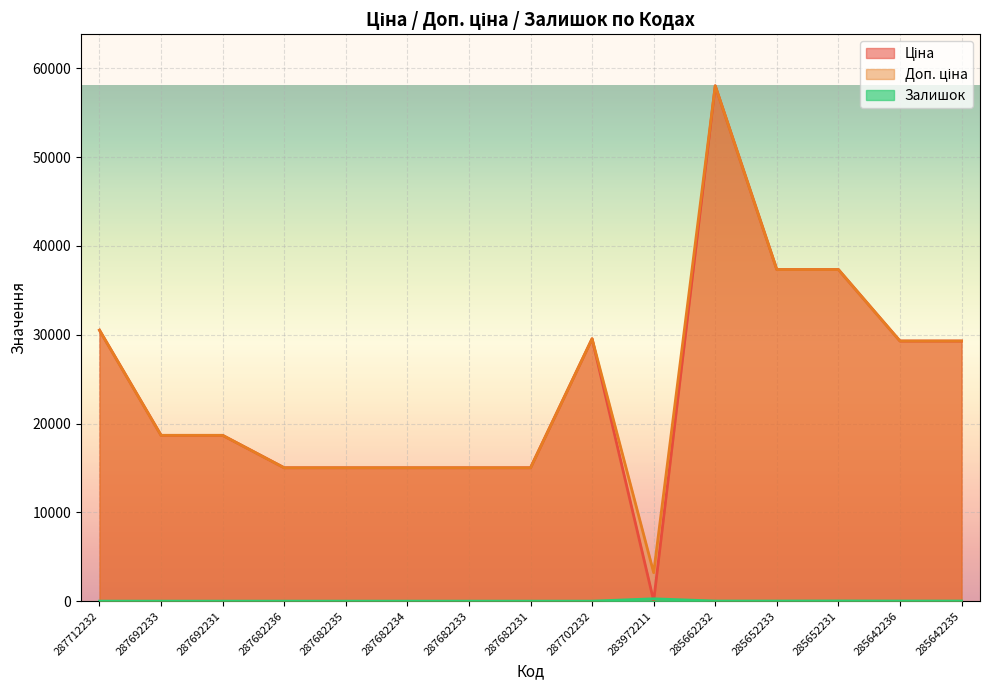

In Залишок, how many points are higher than both neighbors (excluding endpoints)?

2